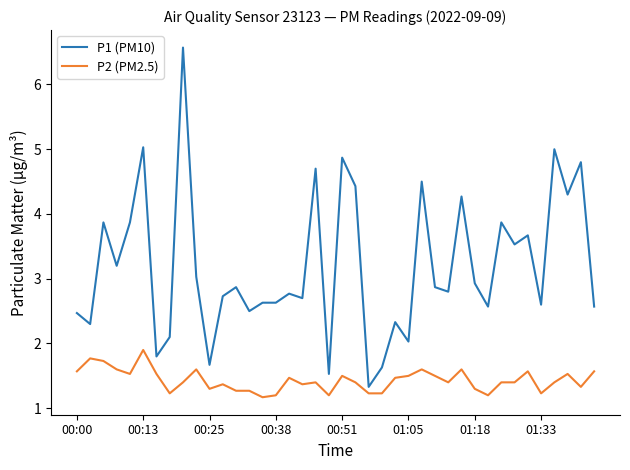

What is the difference between the maximum and minimum values in the P1 (PM10) series?

5.2